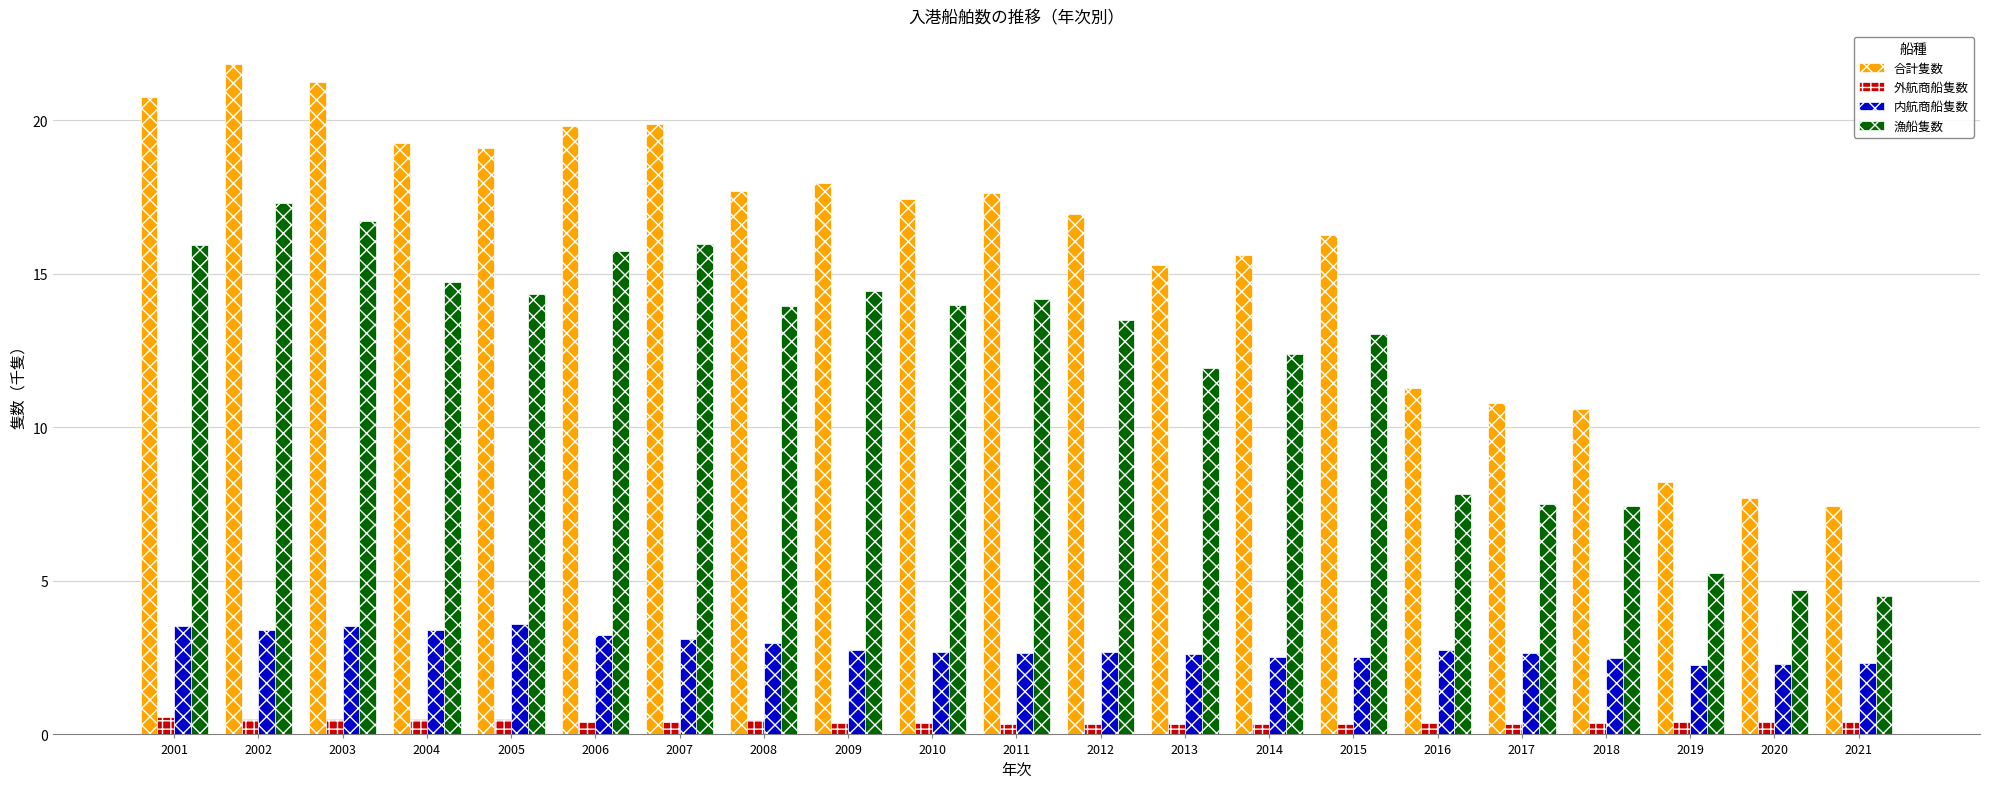

What is the spread (max minus min) of values at 2002?

21.3